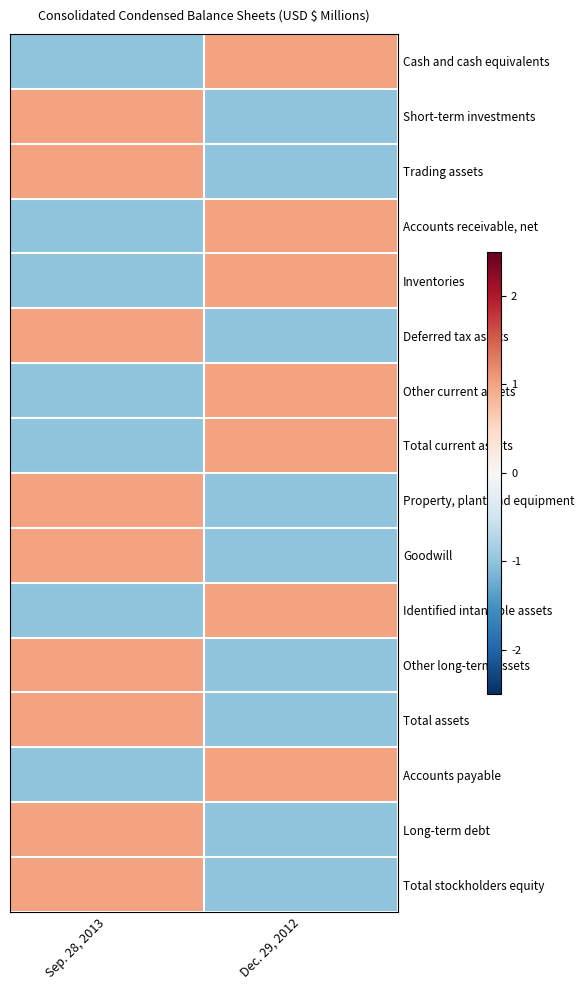

What is the greatest value displayed?

1